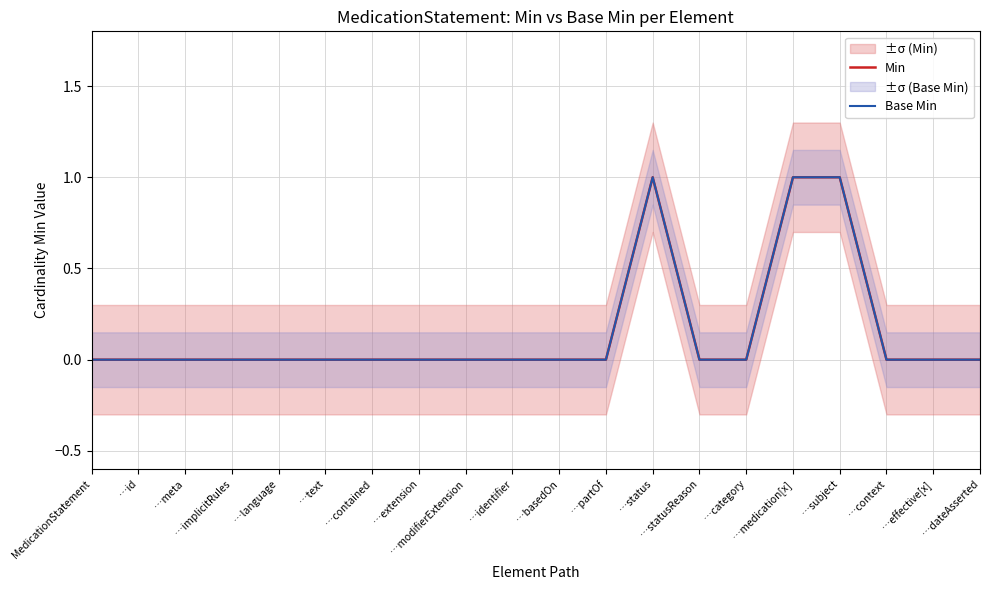

How many Base Min values are between 0 and 1?

20